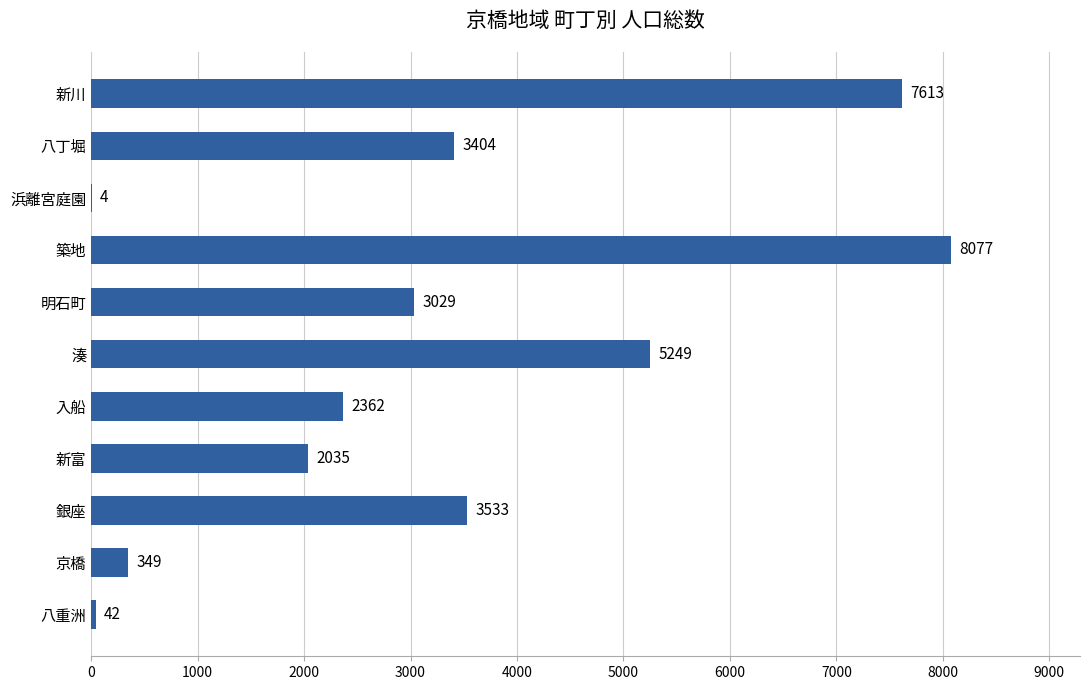

Is it true that the value at 八重洲 is 42?

True